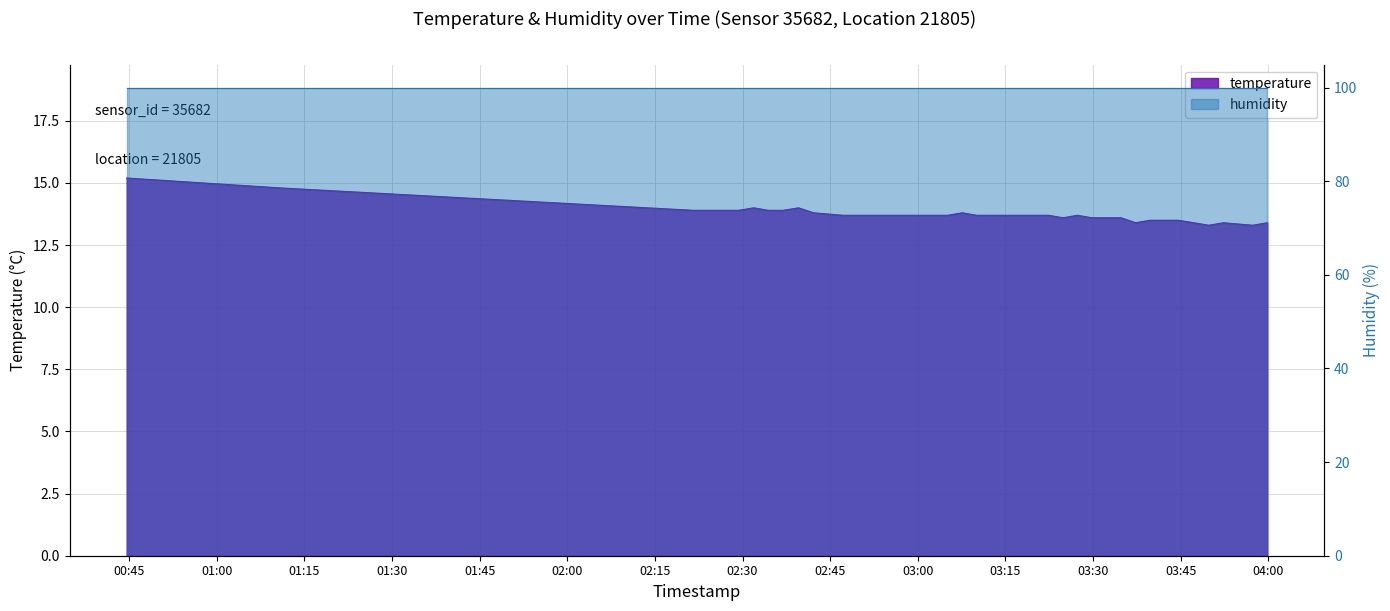

Read the value at 2022-08-06T03:44:37.

13.5